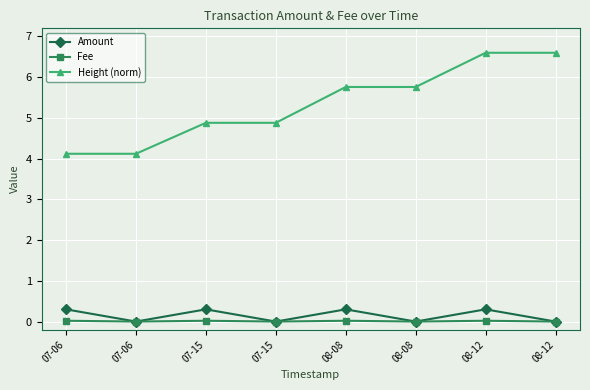

What are all the series names shown in the legend?

Amount, Fee, Height (norm)